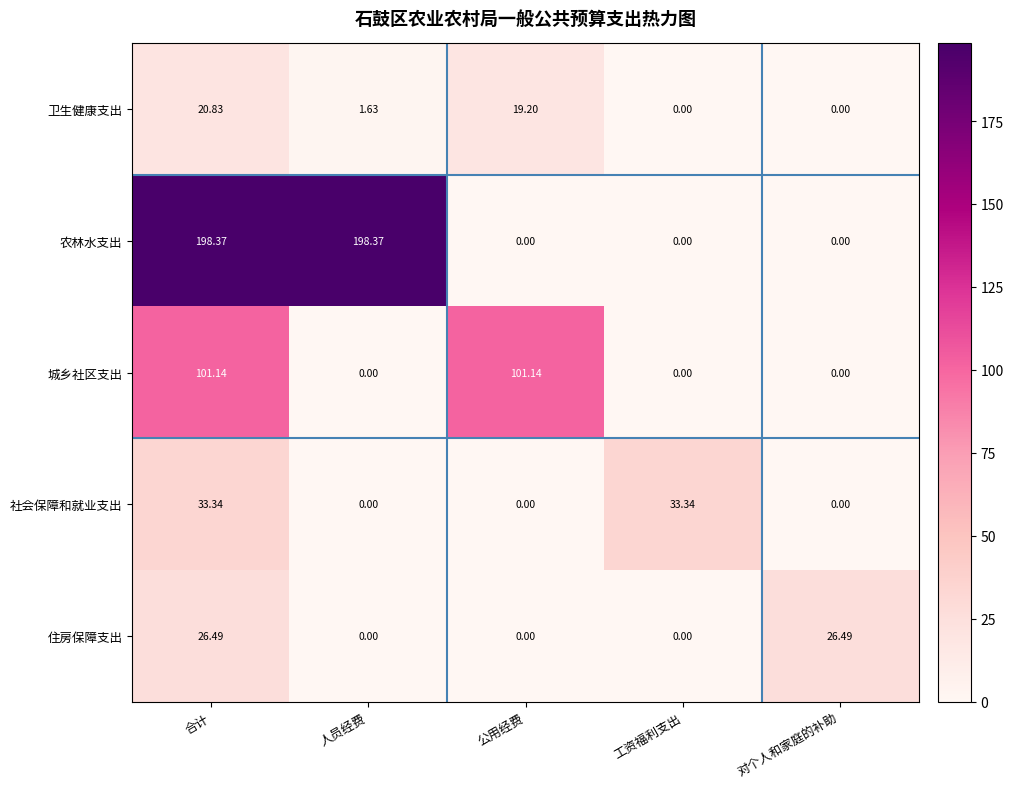

Which series has the widest spread of values?

农林水支出